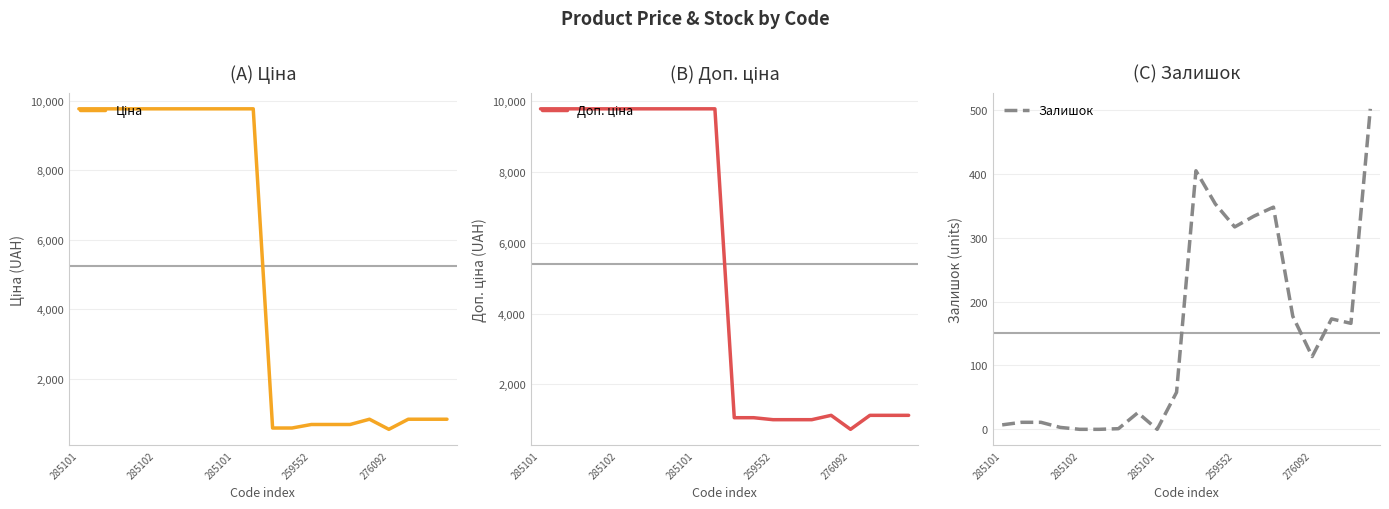

What are all the series names shown in the legend?

Ціна, Доп. ціна, Залишок